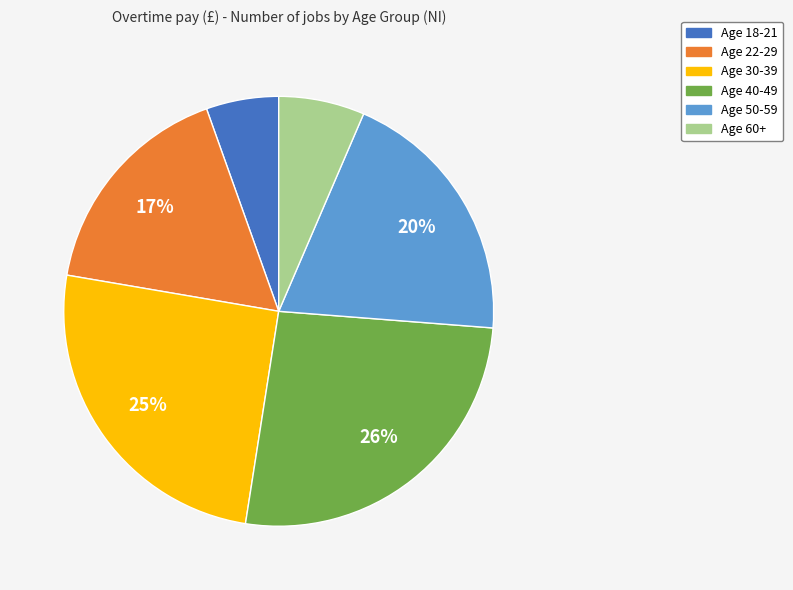

To the nearest percent, what portion does Age 50-59 represent?

20%